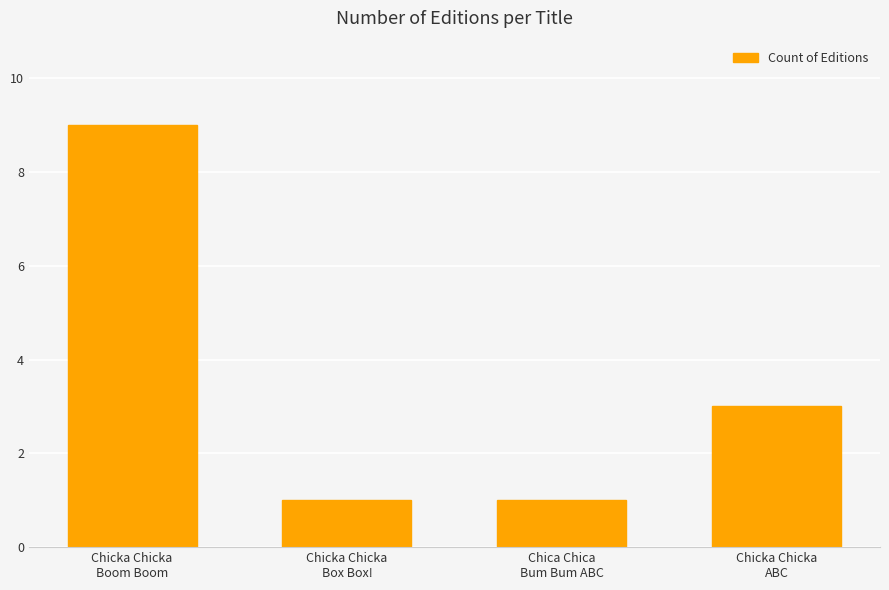

Count the values in the range 1 to 9.

4